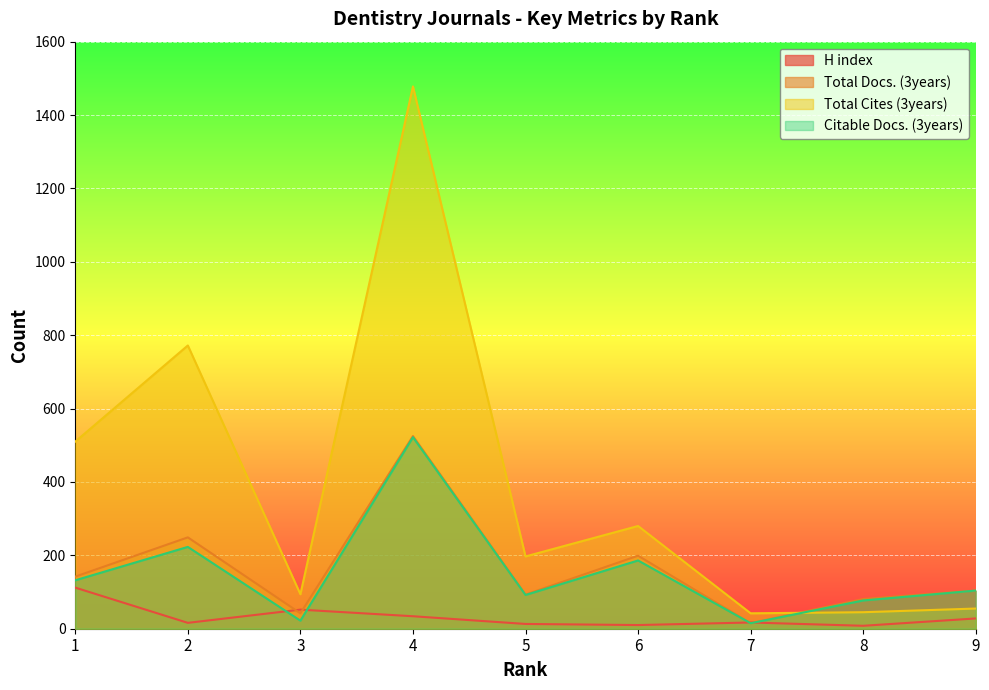

What is the total value across all series at 3?

210